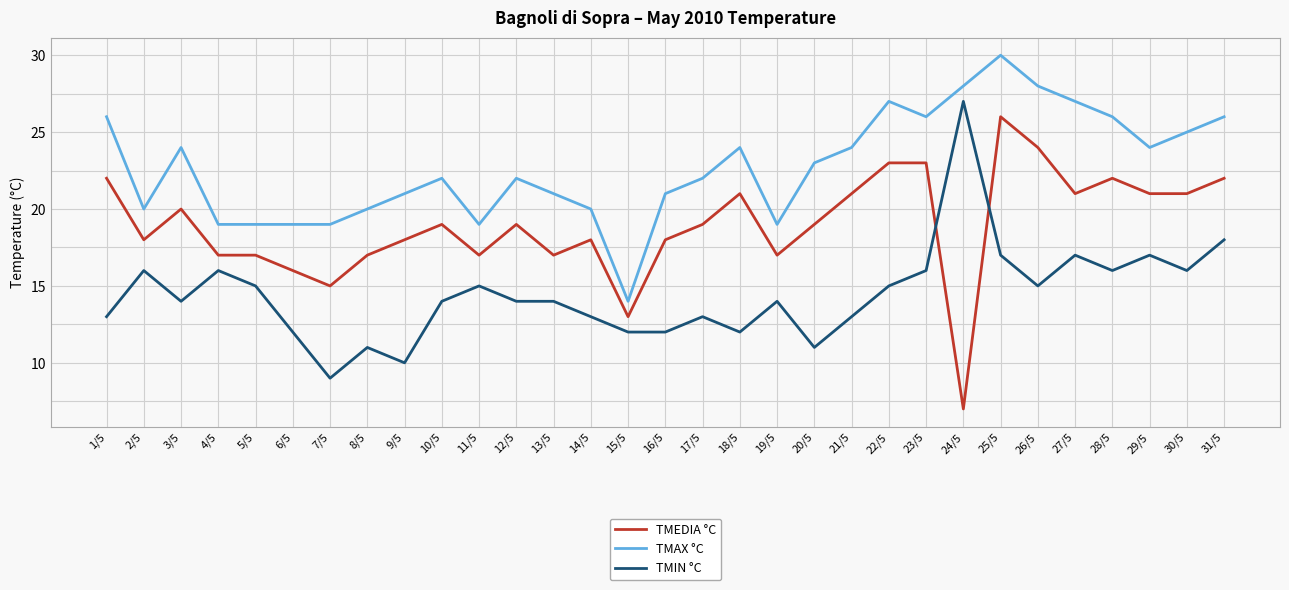

What is the difference between the maximum and minimum values in the TMAX °C series?

16